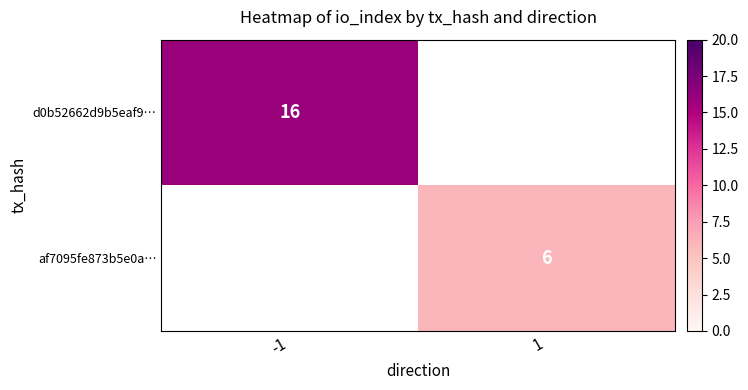

True or false: af7095fe873b5e0a… has a value of 6 at 1.

True